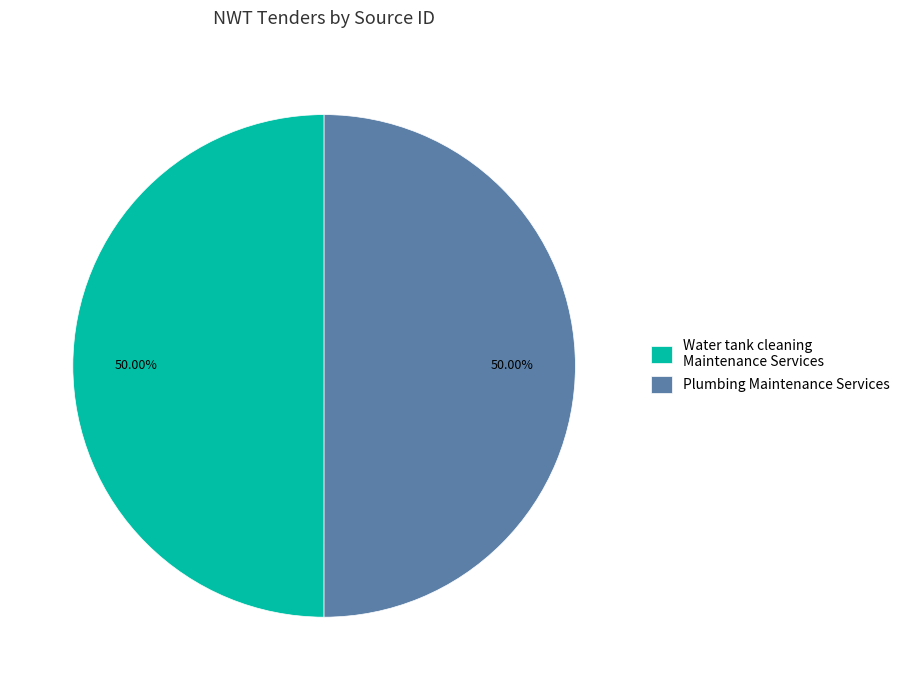

Do Water tank cleaning Maintenance Services and Plumbing Maintenance Services together represent more than half of the pie?

Yes